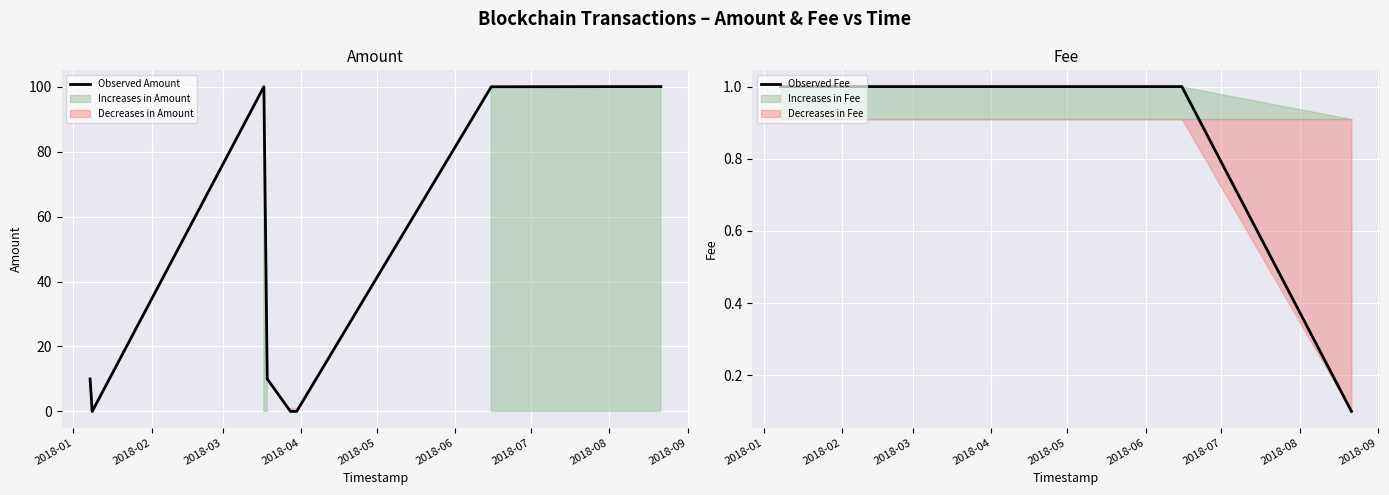

What is the difference between the maximum and minimum values in the Observed Fee series?

0.9